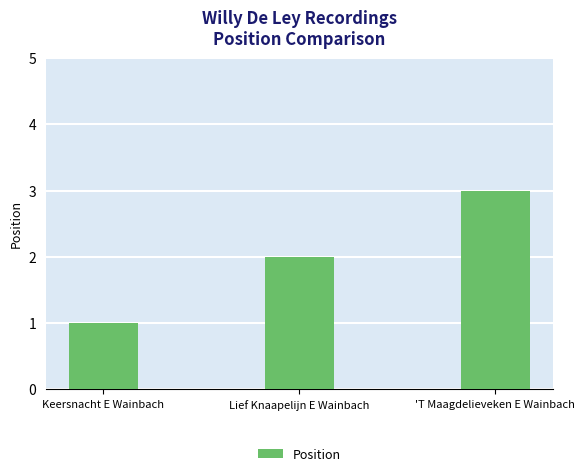

Are the bars horizontal?

No